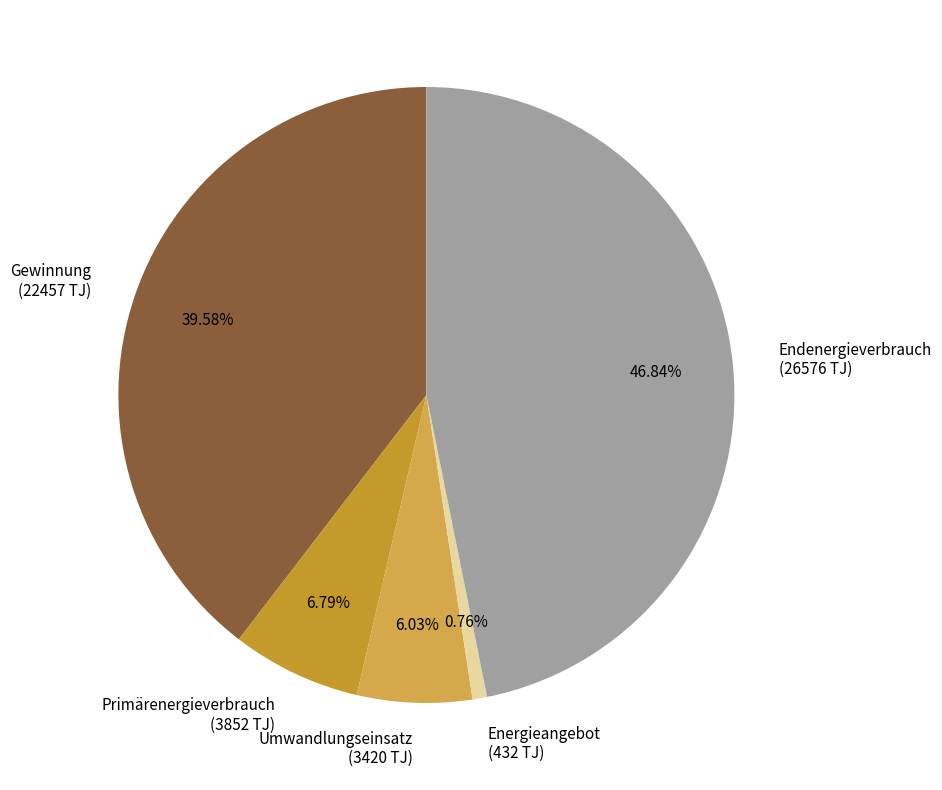

Is the sum of Umwandlungseinsatz (3420 TJ) and Endenergieverbrauch (26576 TJ) greater than half?

Yes